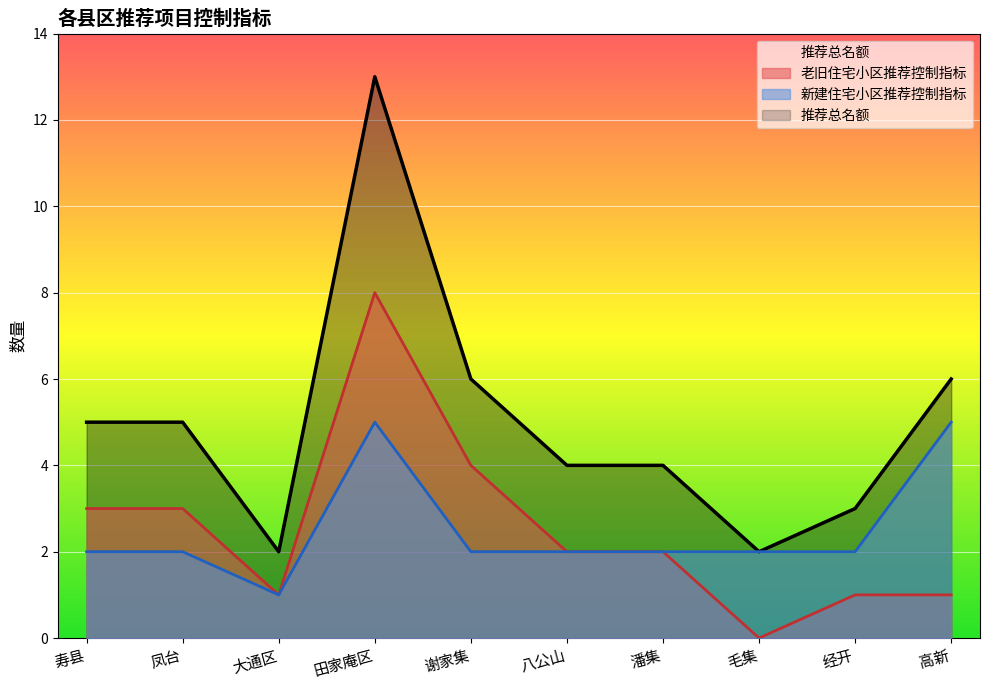

What are all the series names shown in the legend?

老旧住宅小区推荐控制指标, 新建住宅小区推荐控制指标, 推荐总名额